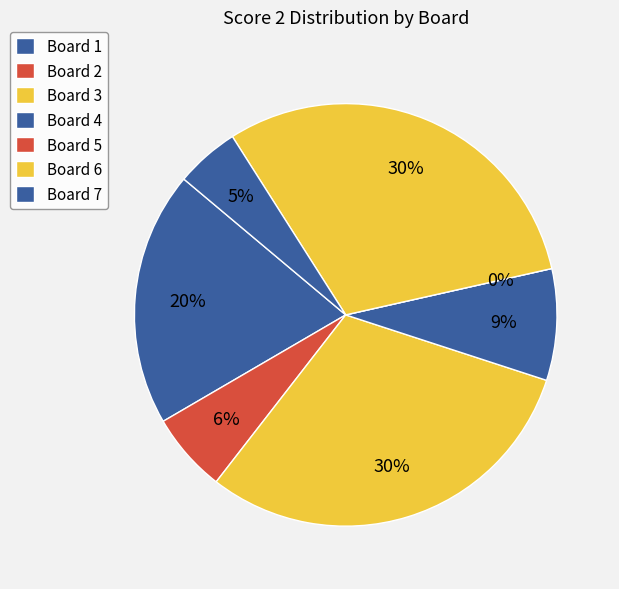

What is the ratio of the value at Board 6 to the value at Board 4?

3.6